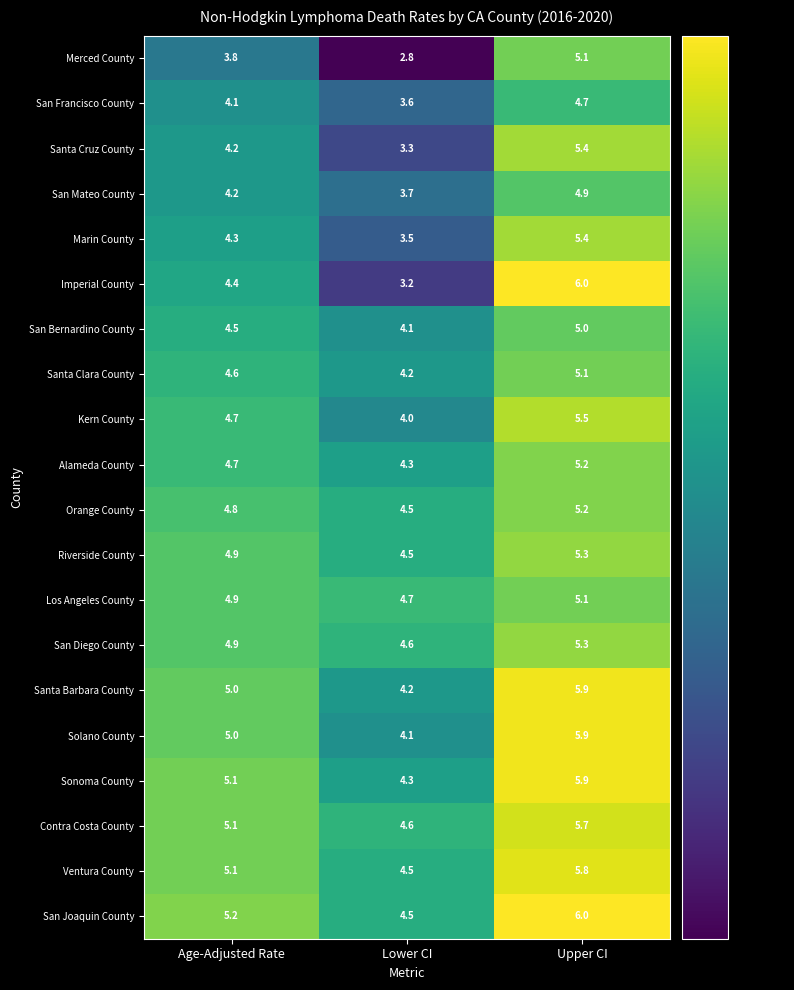

At how many categories does at least one series exceed 4?

3